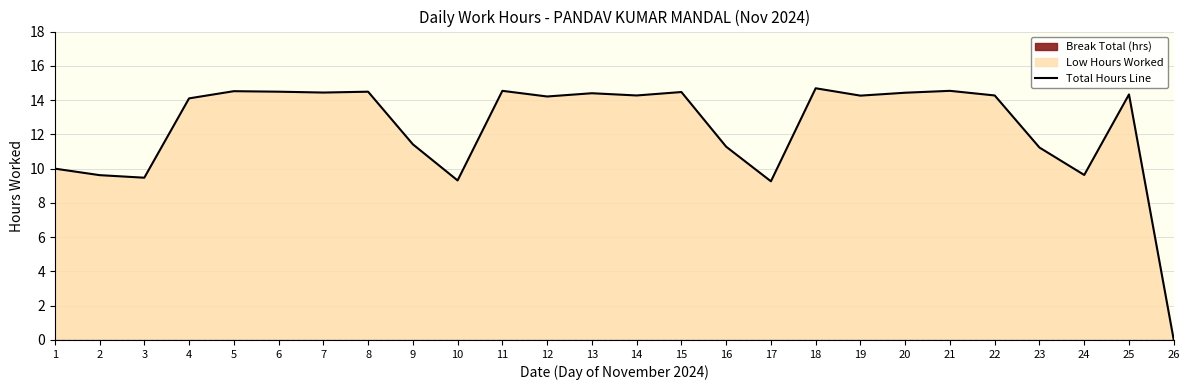

Approximately how many times larger is the value at 6 compared to 3?

1.5